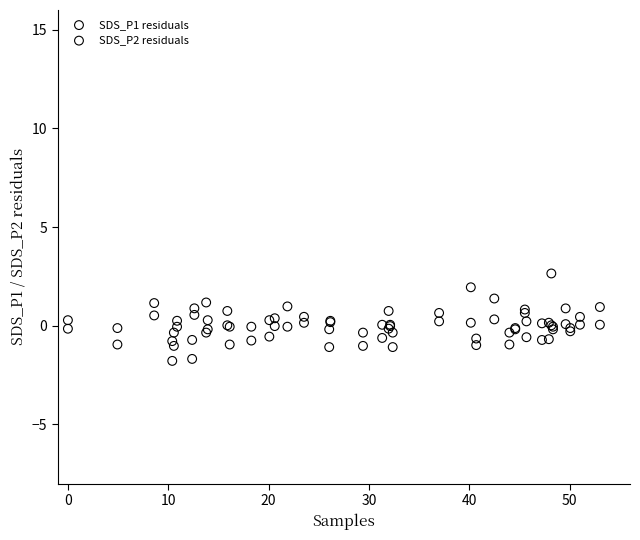

Which series contains the highest Y value?

SDS_P1 residuals